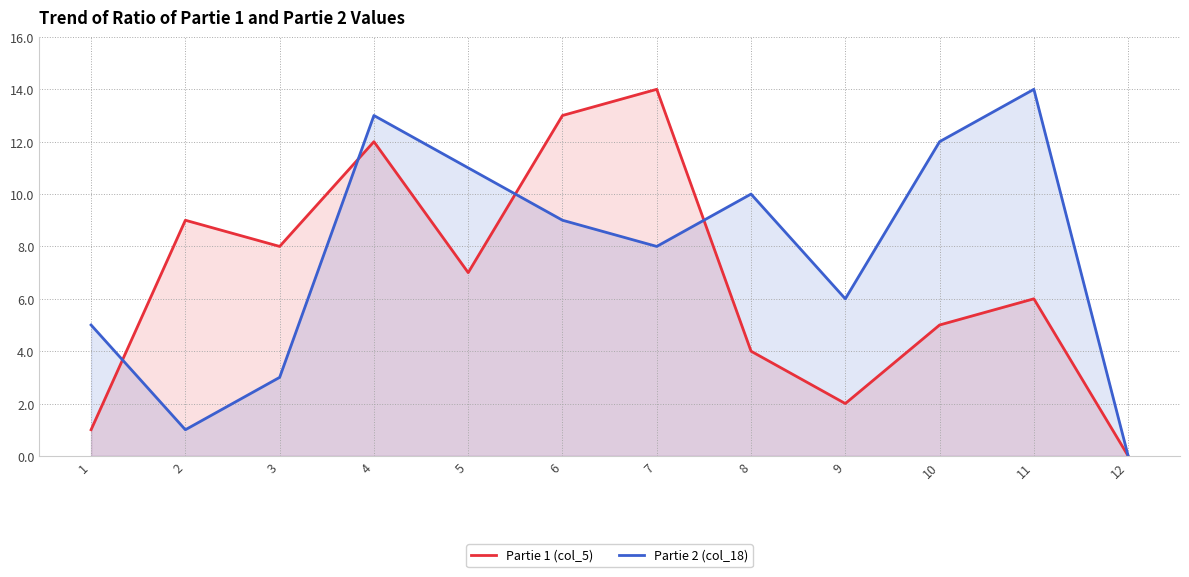

What is the total value across all series at 1?

6